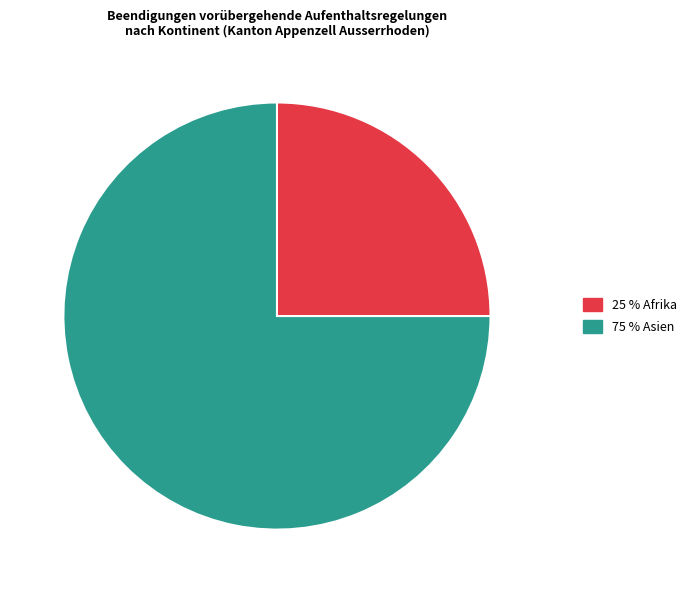

How many segments does this pie chart have?

2